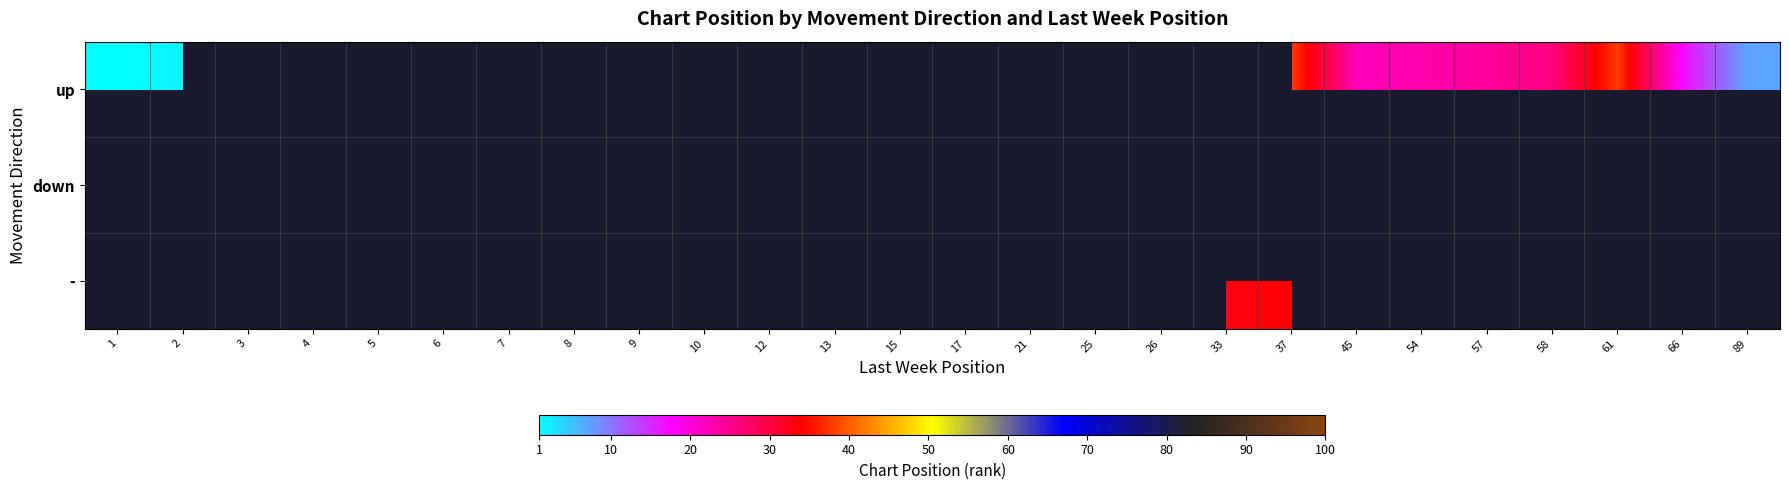

Which series has the widest spread of values?

up